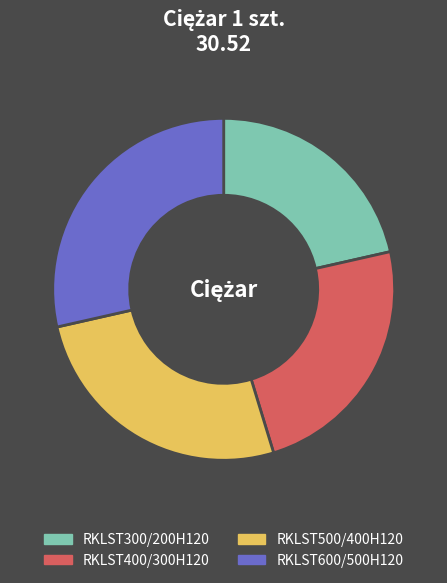

How many segments does this pie chart have?

4